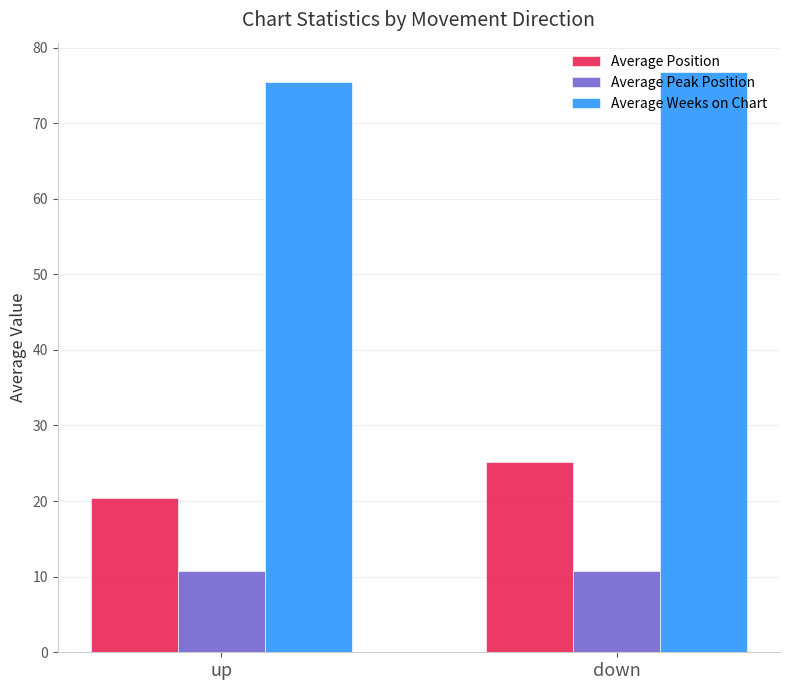

The value of Average Weeks on Chart at down is 36.9. True or false?

False